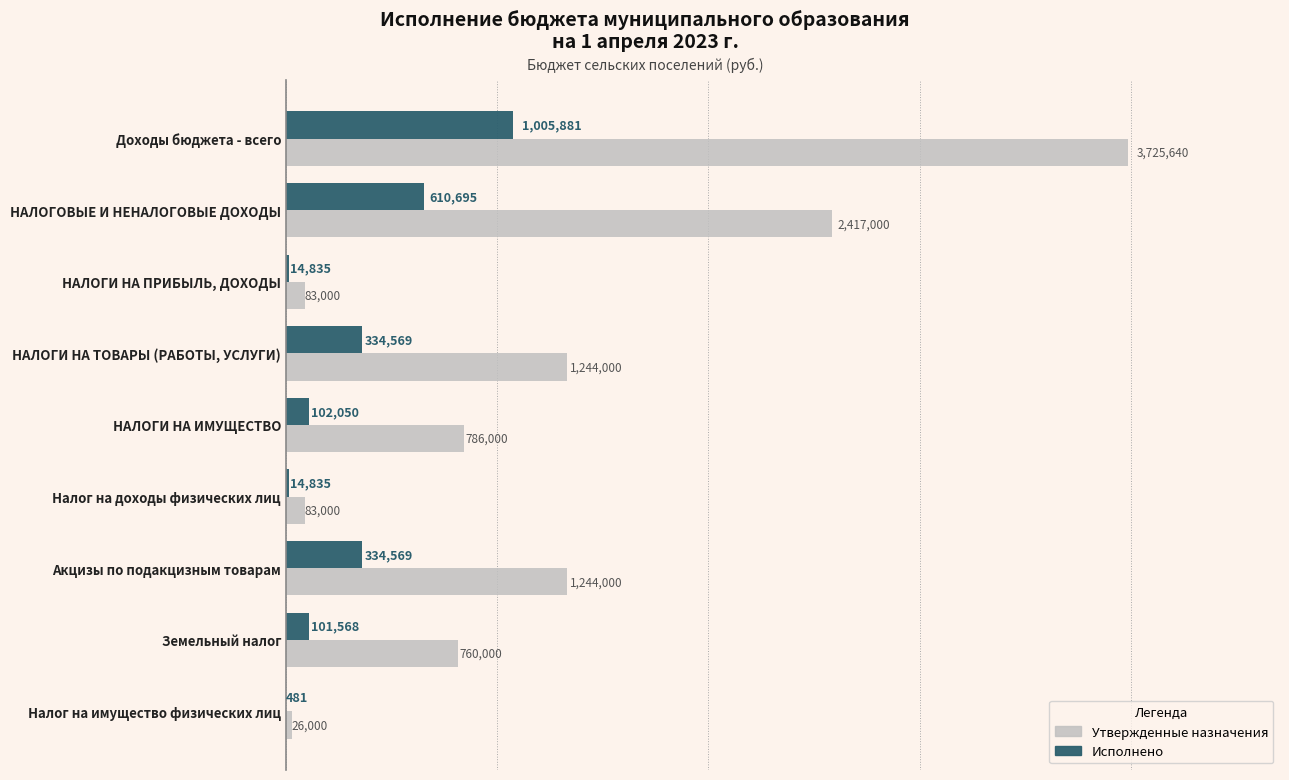

At how many categories does at least one series exceed 1544453?

2